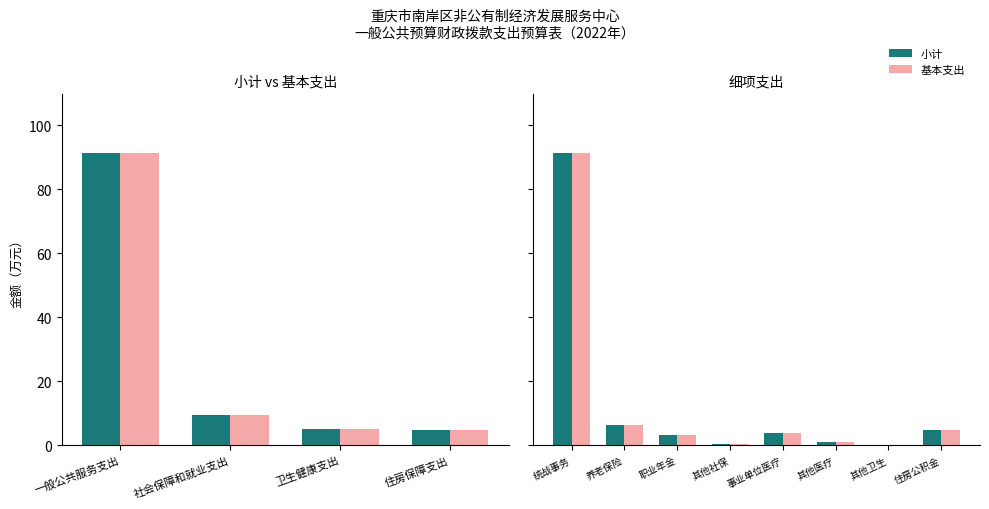

Which series has the largest range (max minus min)?

小计